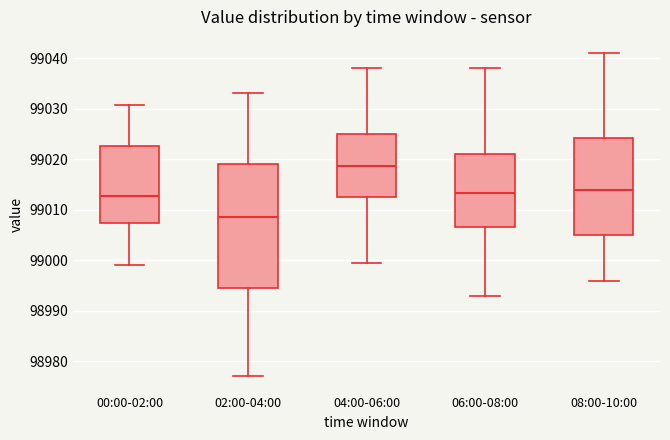

Which box is the tallest, from its lower edge to its upper edge?

02:00-04:00